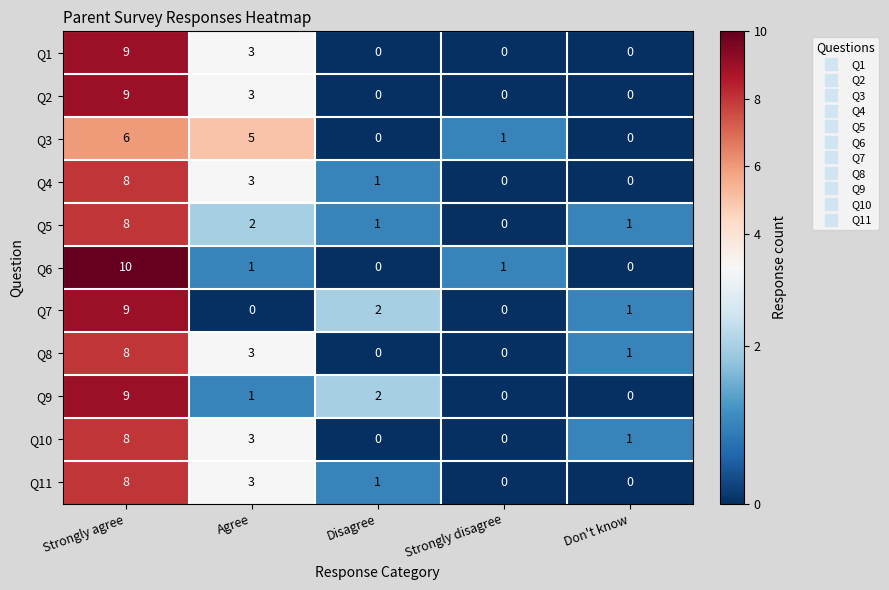

At which category is the sum across all series the highest?

Strongly agree